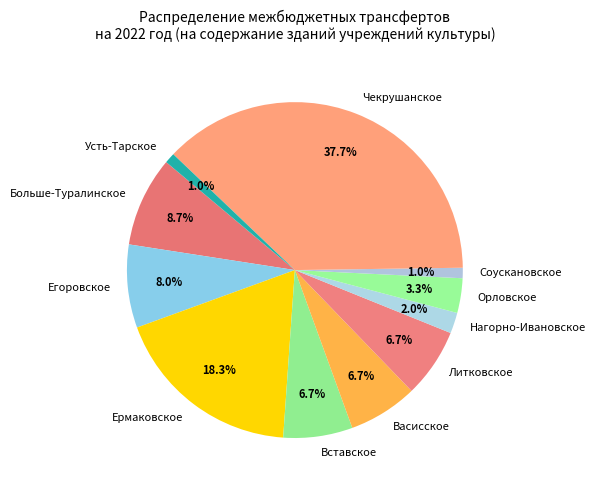

Does any single category account for the majority?

No